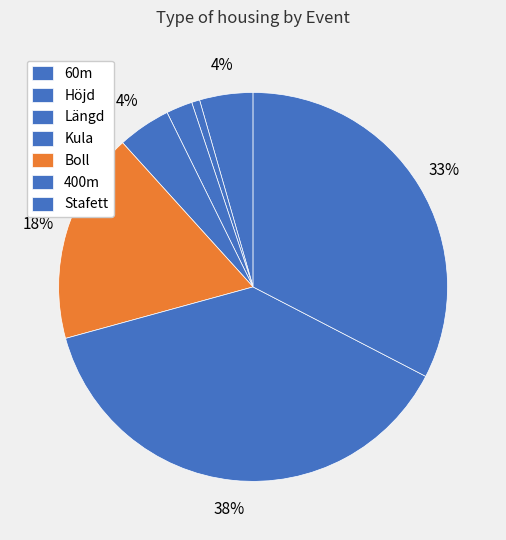

Is there a majority slice in this chart?

No